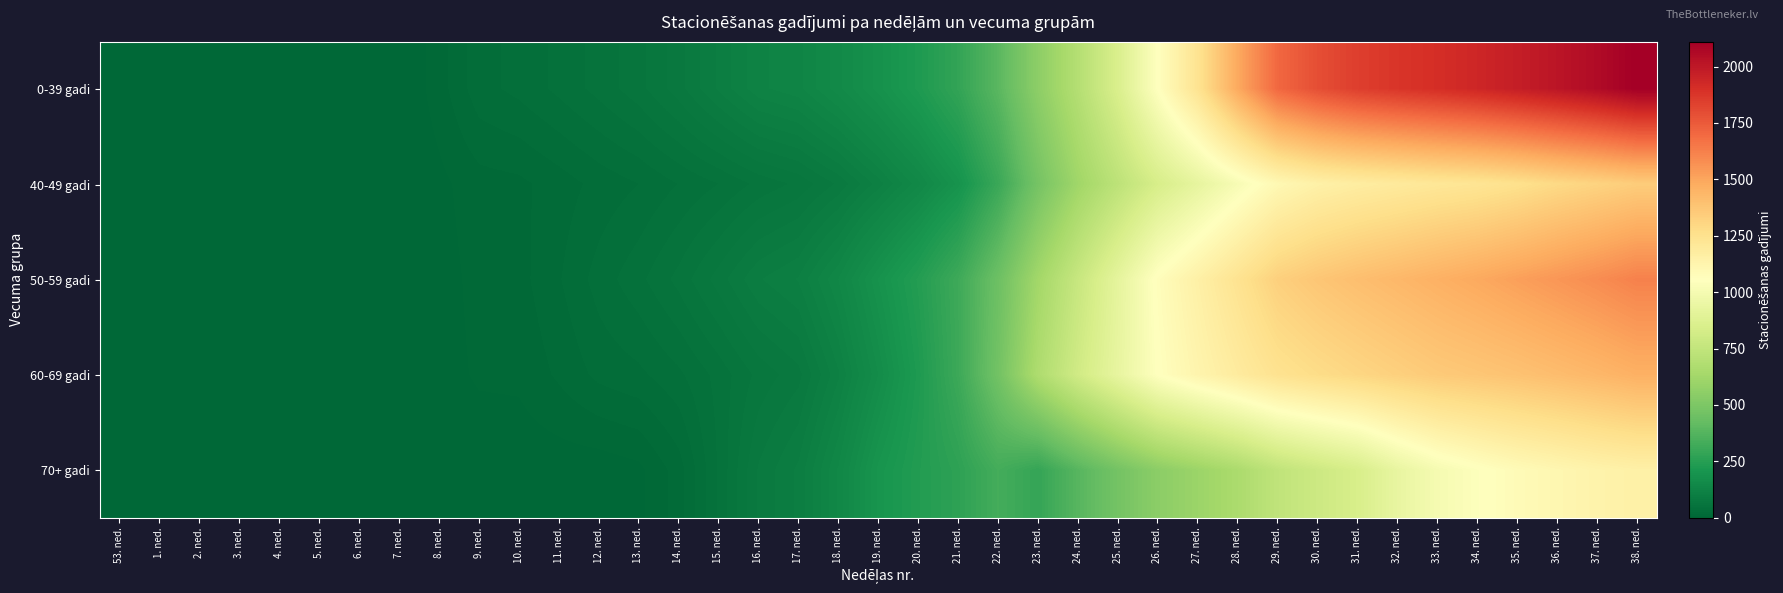

How many categories are shown in the chart?

39